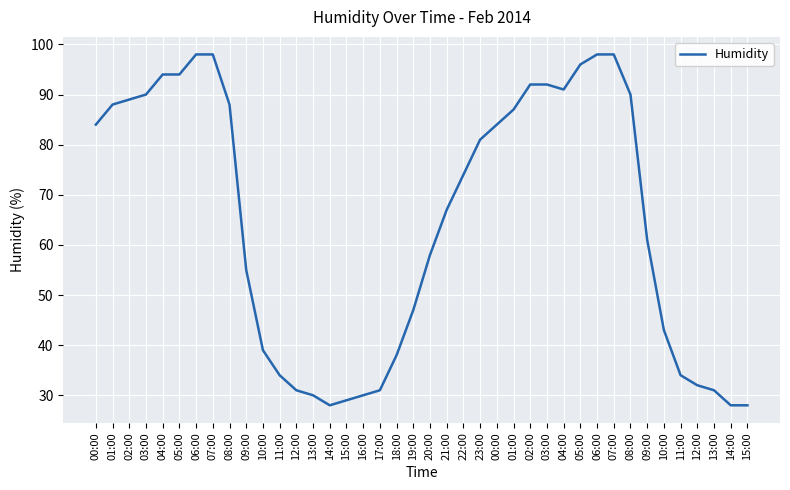

Reading left to right, extract all data points from this chart.

00:00=84	01:00=88	02:00=89	03:00=90	04:00=94	05:00=94	06:00=98	07:00=98	08:00=88	09:00=55	10:00=39	11:00=34	12:00=31	13:00=30	14:00=28	15:00=29	16:00=30	17:00=31	18:00=38	19:00=47	20:00=58	21:00=67	22:00=74	23:00=81	00:00=84	01:00=87	02:00=92	03:00=92	04:00=91	05:00=96	06:00=98	07:00=98	08:00=90	09:00=61	10:00=43	11:00=34	12:00=32	13:00=31	14:00=28	15:00=28